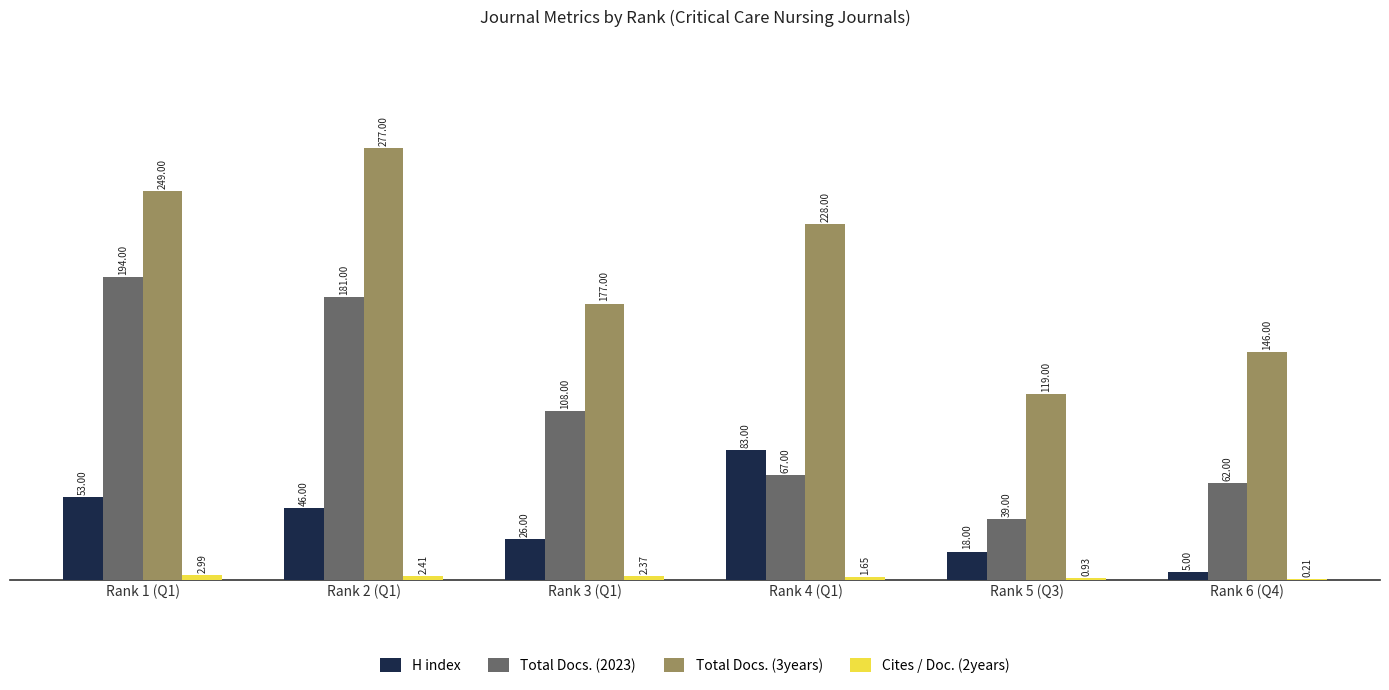

What is the sum of all Total Docs. (2023) values?

651.0